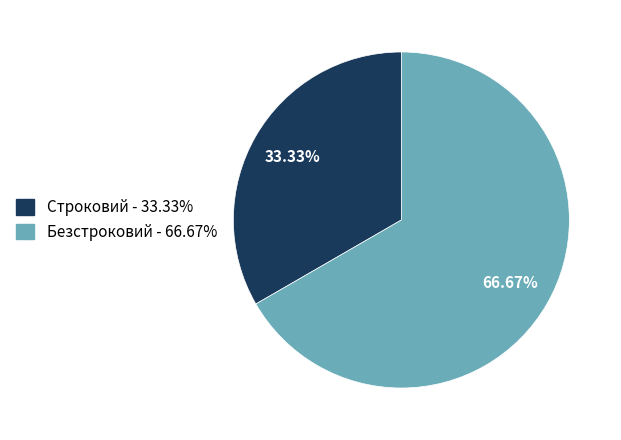

Which has a higher value, Безстроковий or Строковий?

Безстроковий